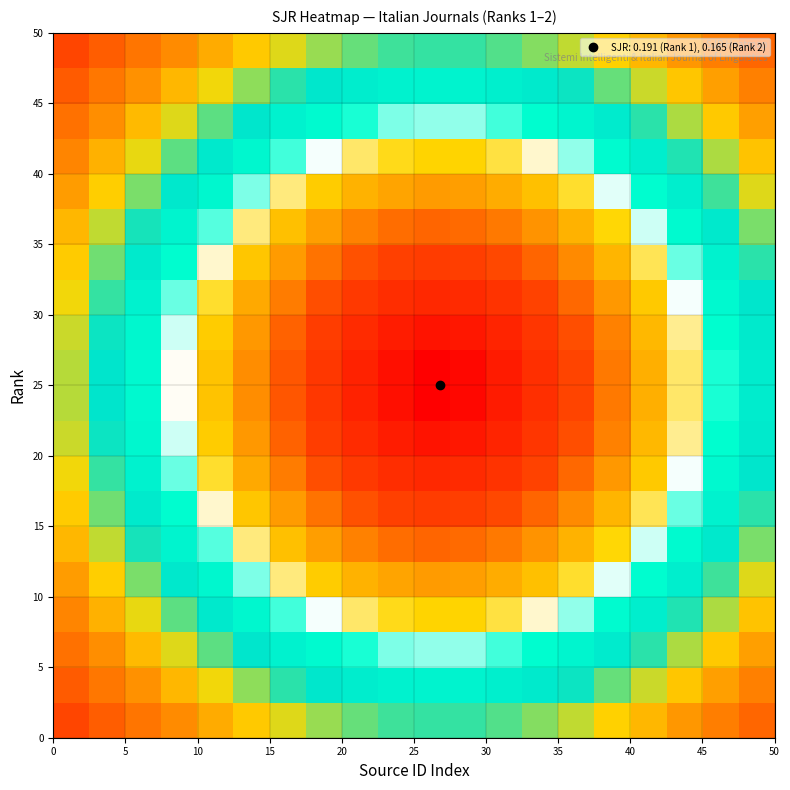

Count the number of data series in this chart.

20